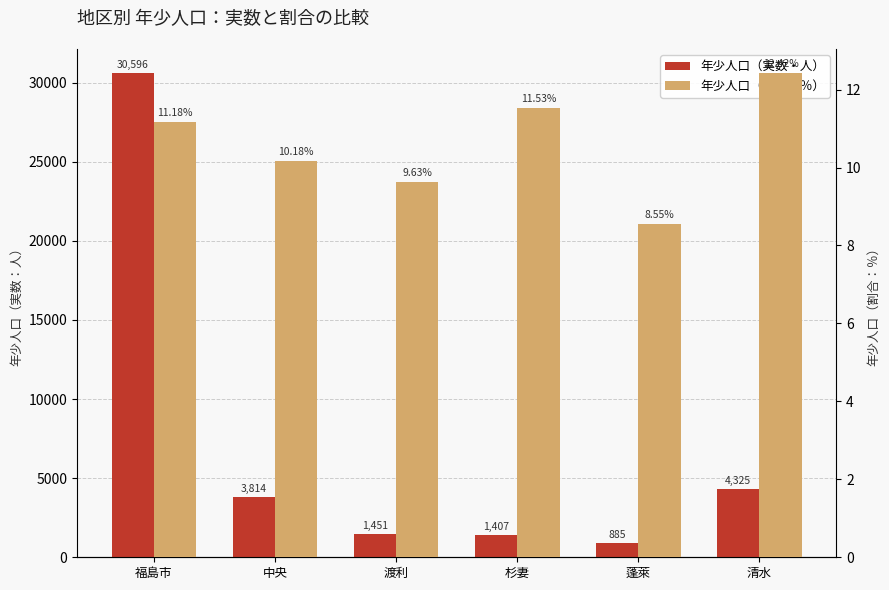

Rank the series at 清水 from lowest to highest value.

年少人口（割合・％）, 年少人口（実数・人）